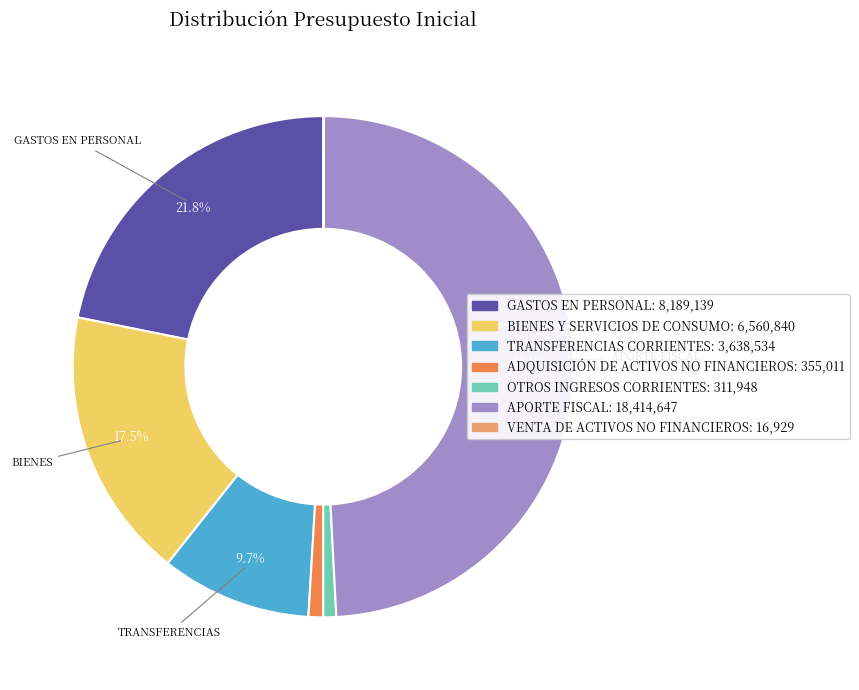

Between TRANSFERENCIAS CORRIENTES and OTROS INGRESOS CORRIENTES, which is larger?

TRANSFERENCIAS CORRIENTES